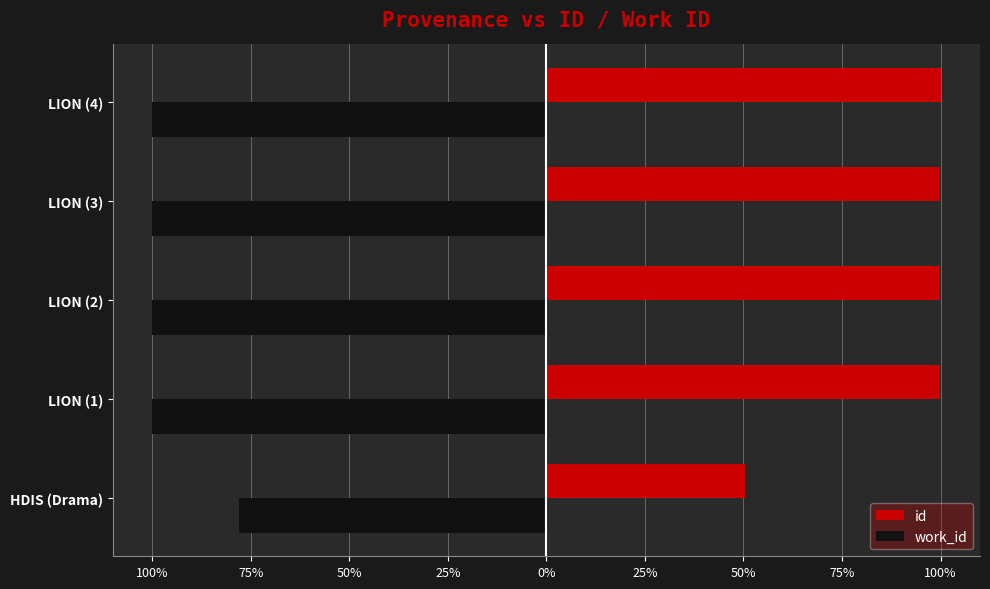

What is the lowest value of the work_id series?

-100.0